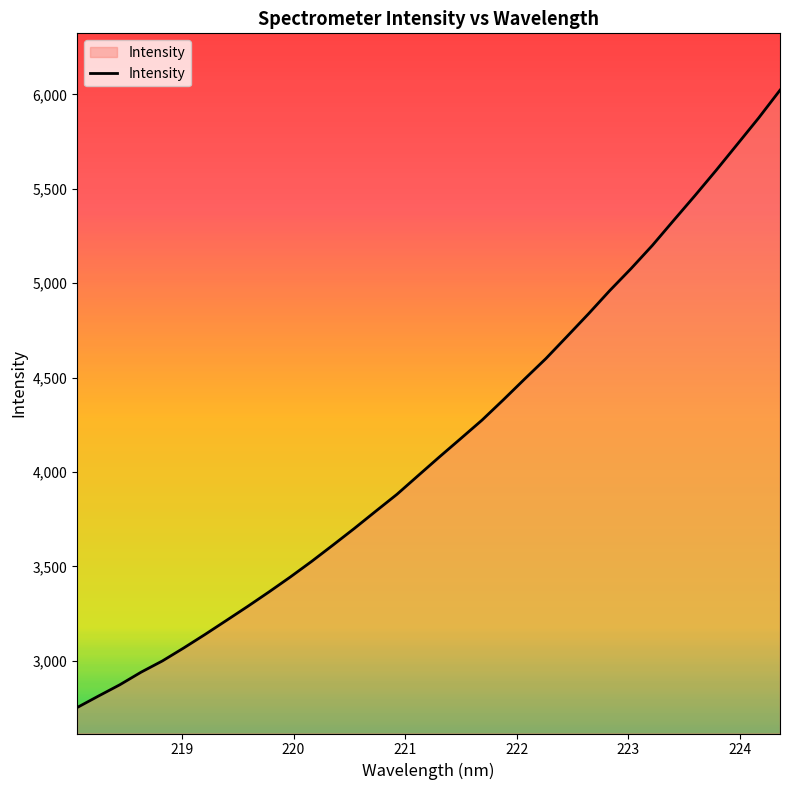

How many series are shown in this chart?

1